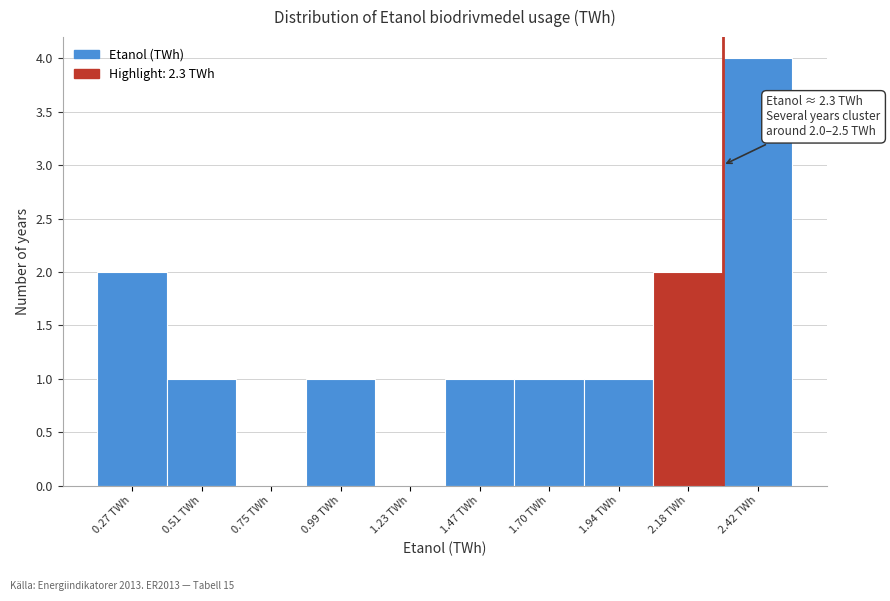

Which range on the x-axis has the tallest bar?

2.30 to 2.55